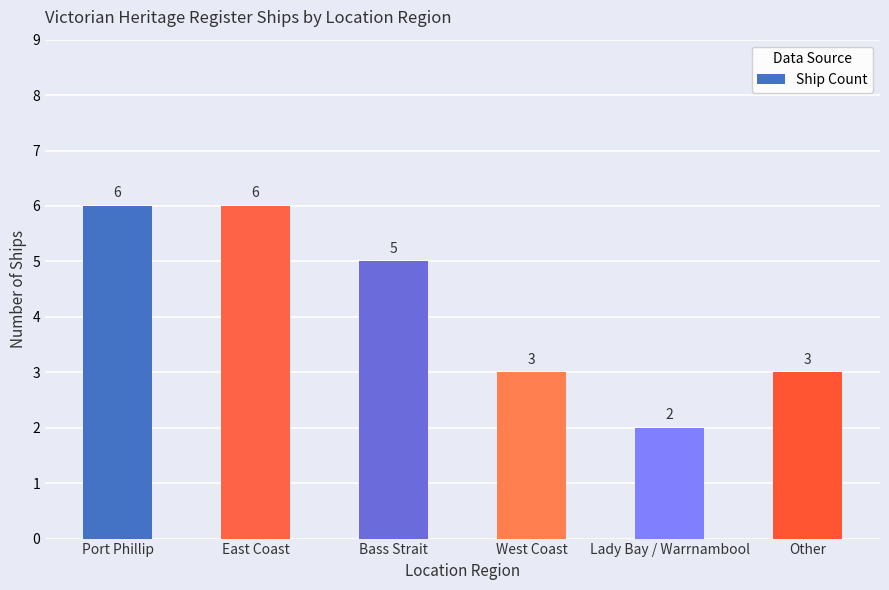

What is the smallest value displayed?

2